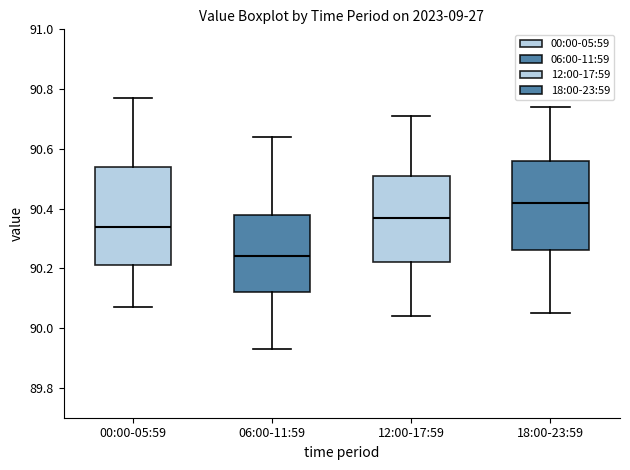

Which box's median line is the highest?

18:00-23:59